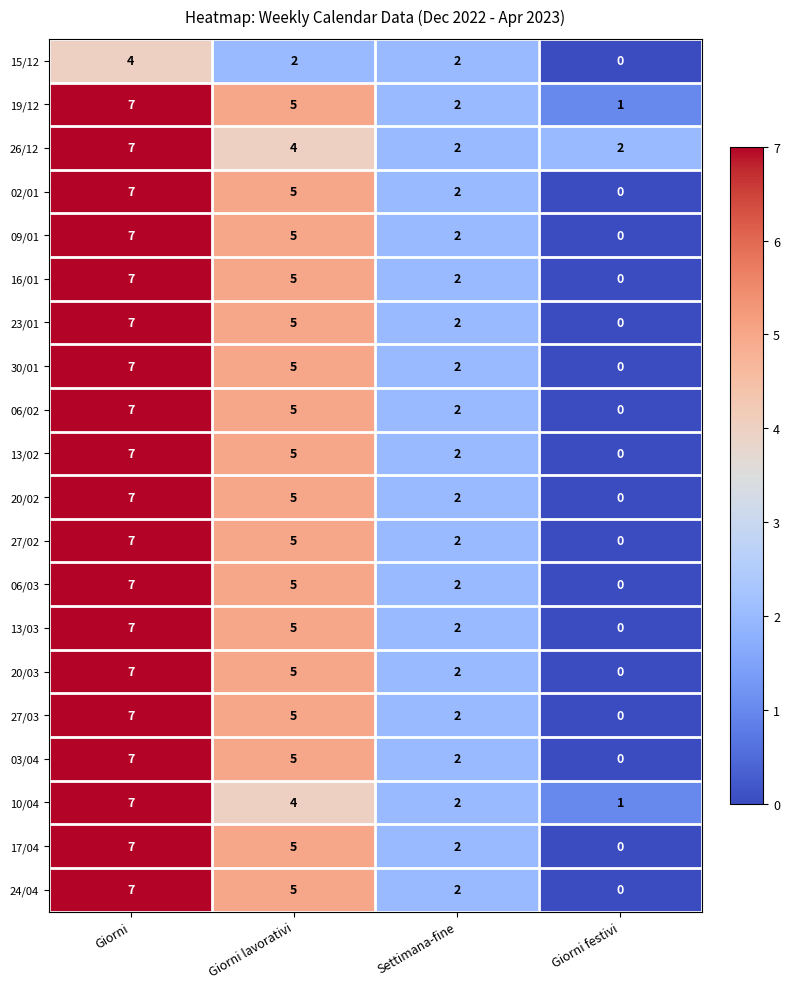

The 13/02 series shows 10 at Giorni. True or false?

False